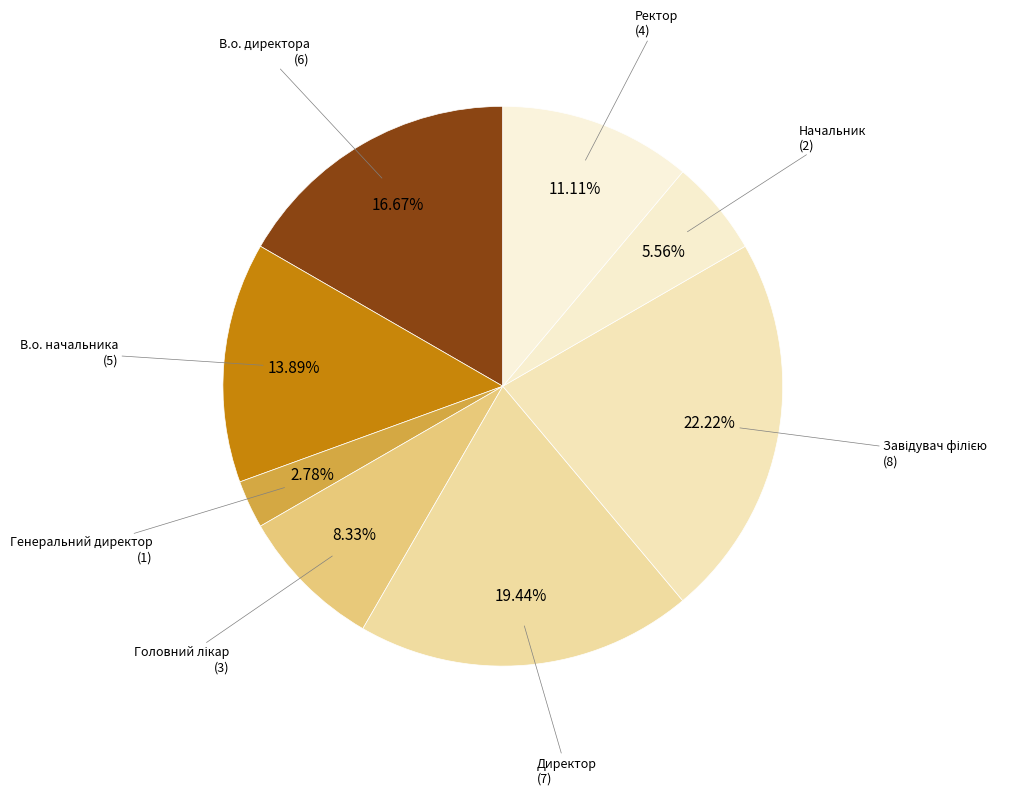

How many slices are in this pie chart?

8